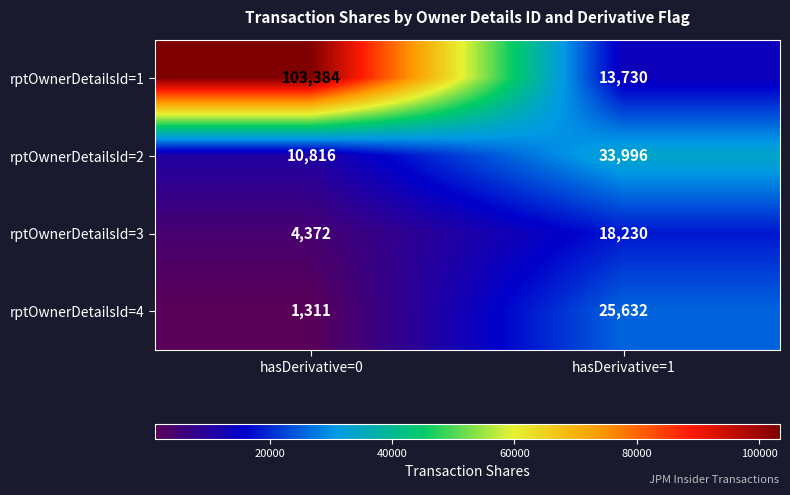

What is the sum of the rptOwnerDetailsId=4 values at hasDerivative=0 and hasDerivative=1?

26943